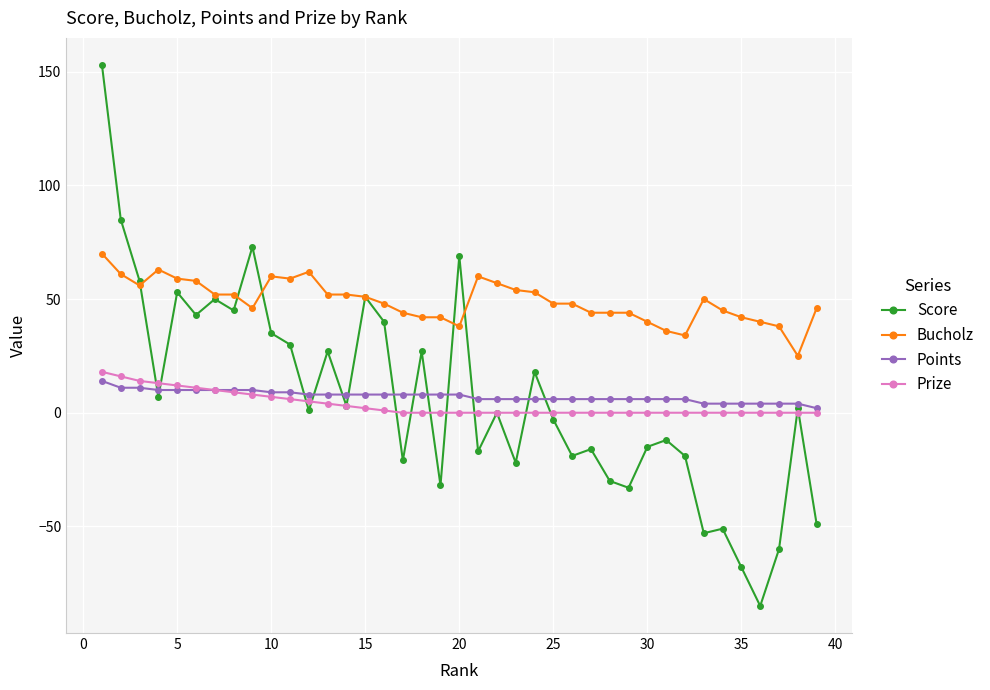

Which series has the largest range (max minus min)?

Score